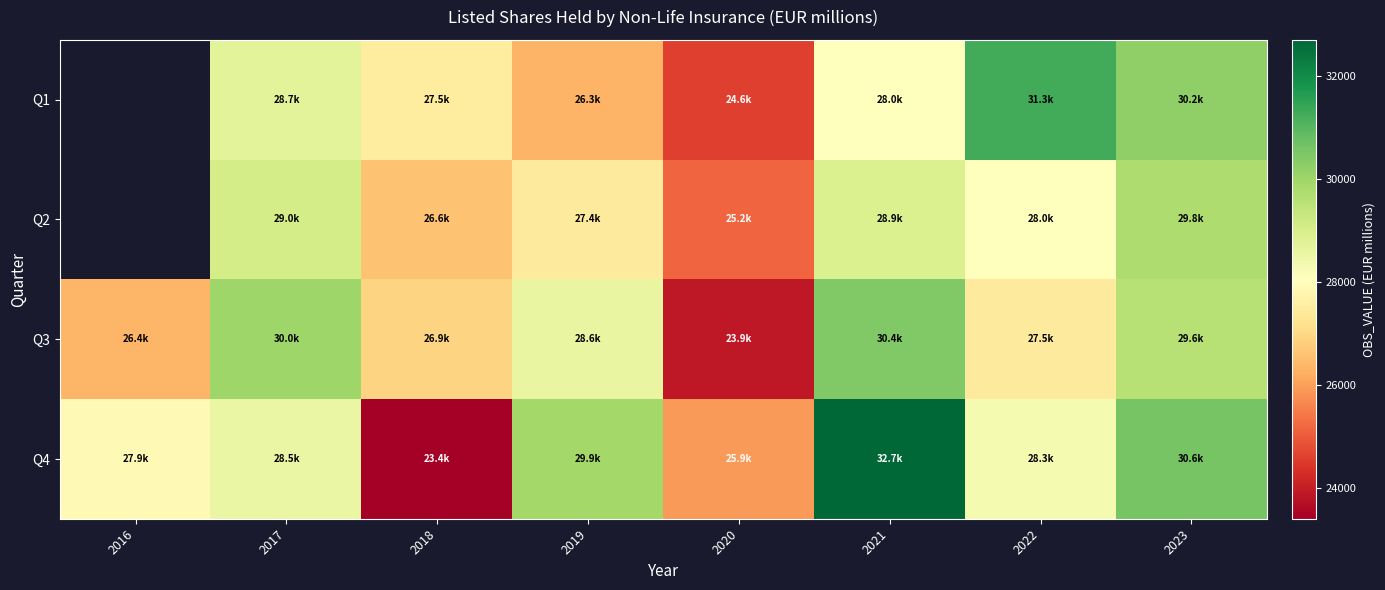

Count the number of data series in this chart.

4